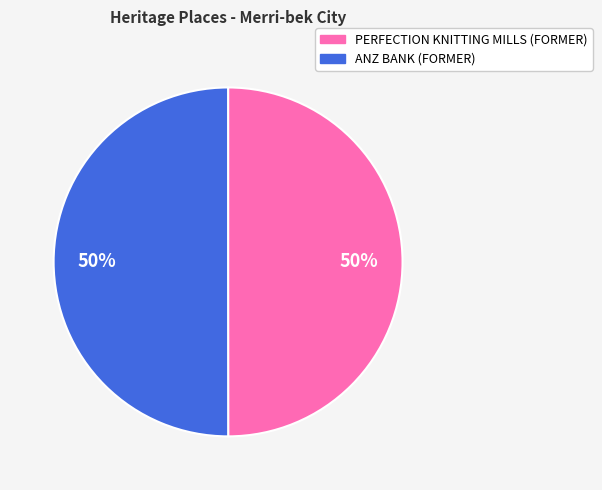

What is the ratio of the value at PERFECTION KNITTING MILLS (FORMER) to the value at ANZ BANK (FORMER)?

1.0